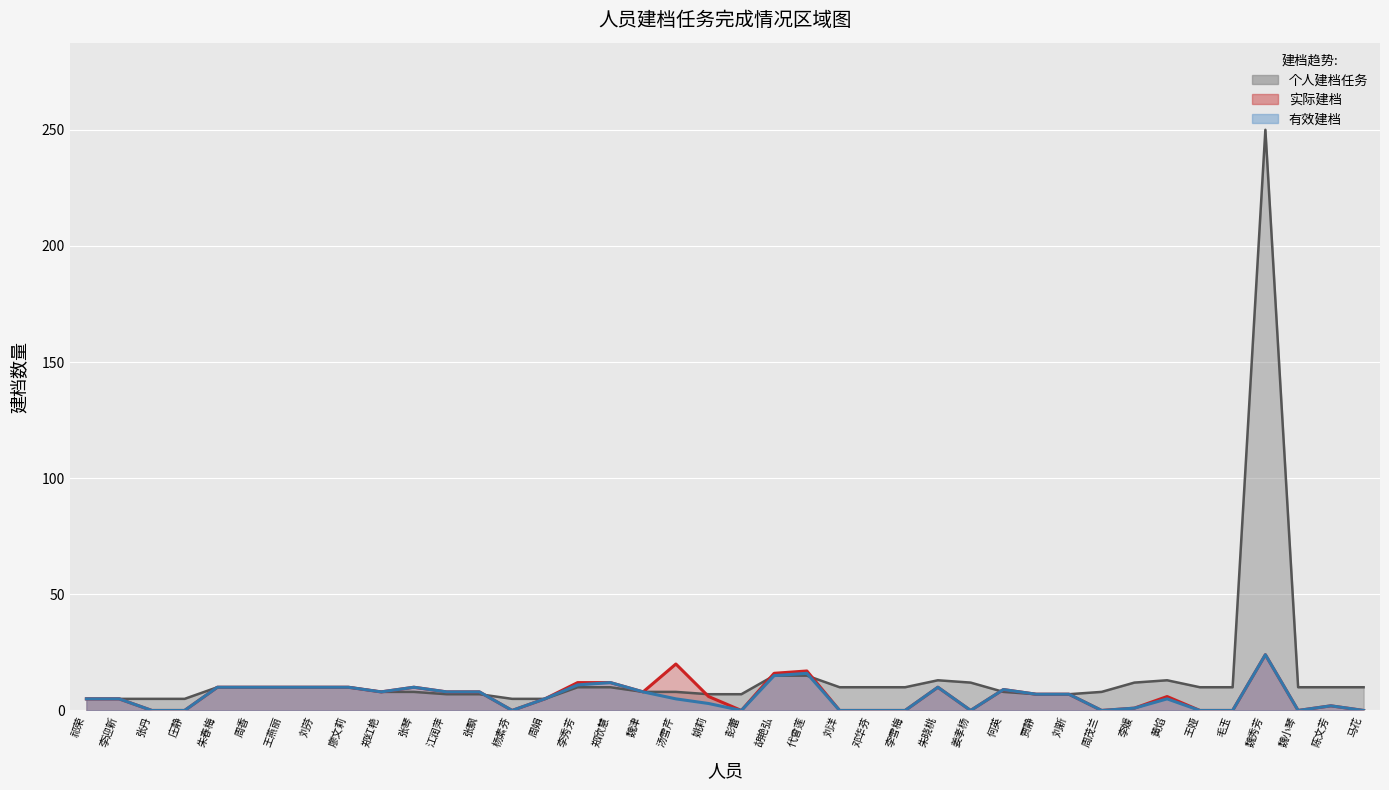

How many interior local peaks does the 实际建档 series have?

8